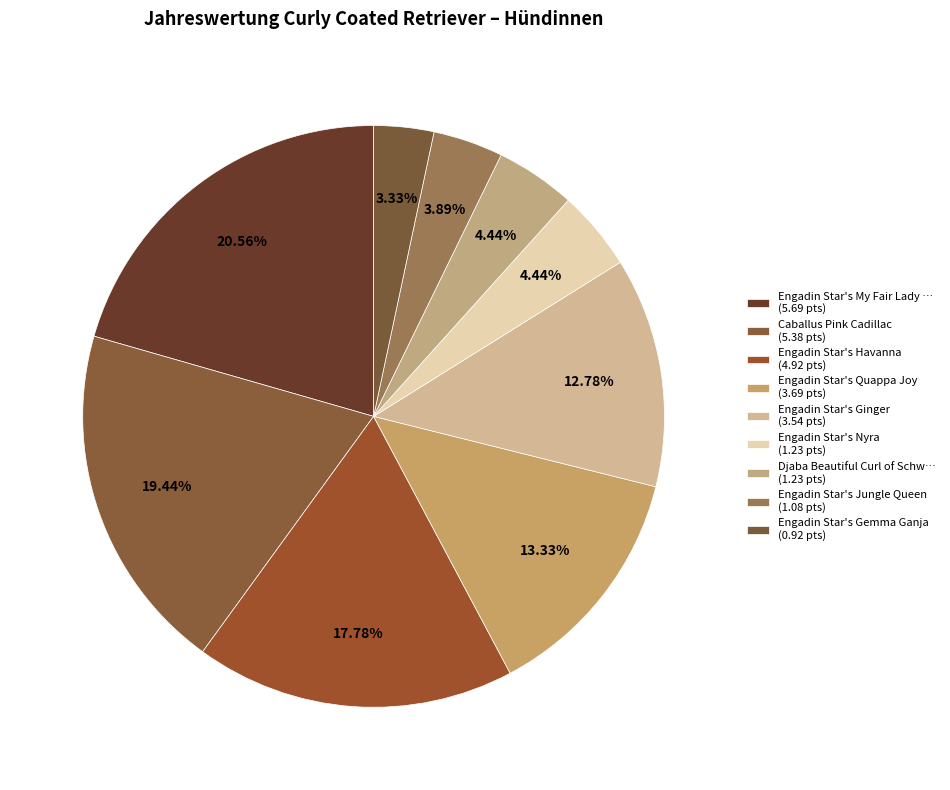

How many slices are in this pie chart?

9